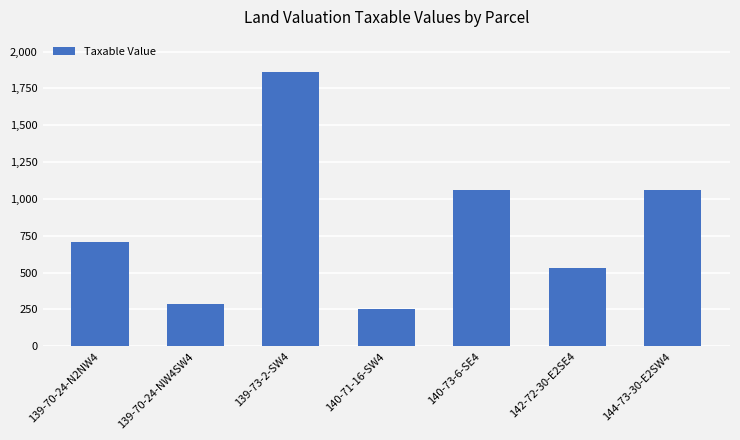

What is the sum of the values at 142-72-30-E2SE4 and 139-70-24-NW4SW4?

821